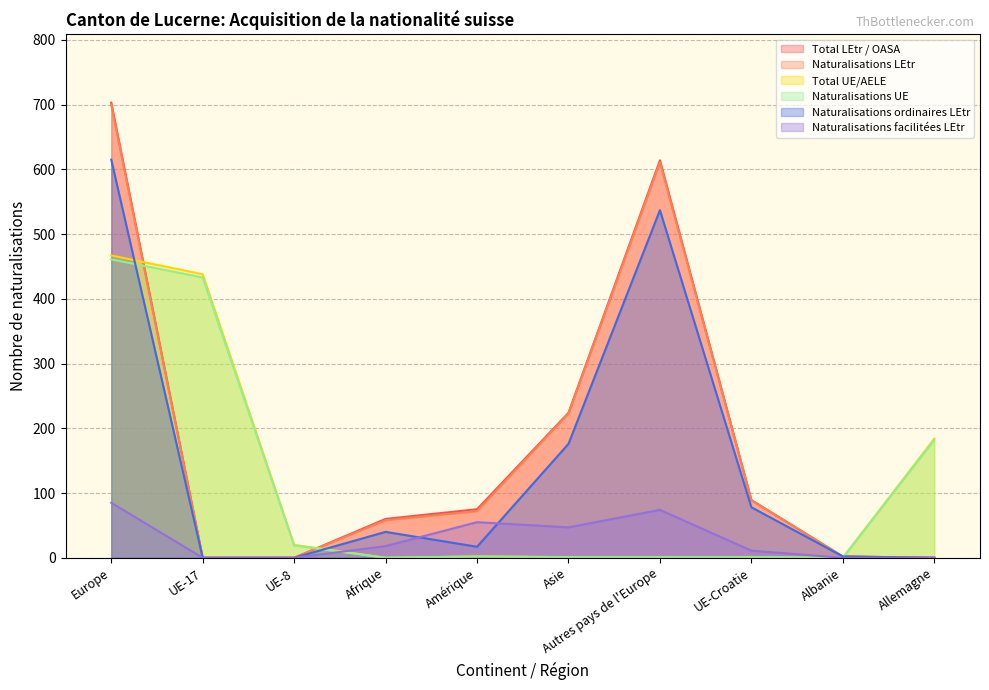

At which category is the sum across all series the highest?

Europe